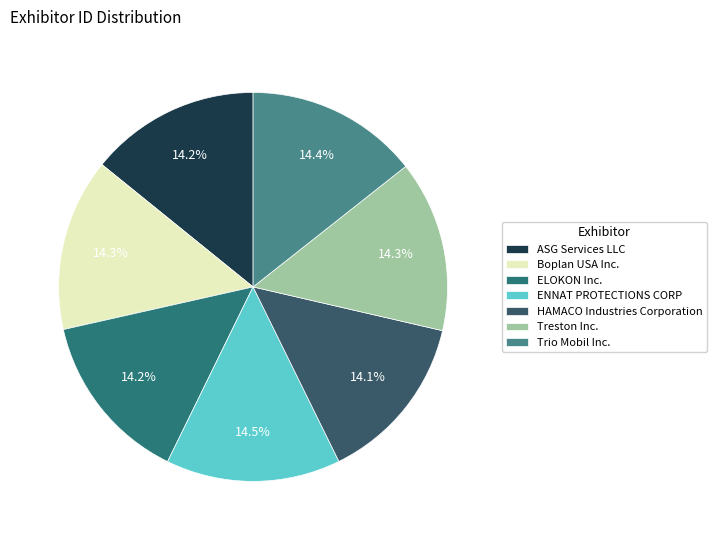

How many segments does this pie chart have?

7